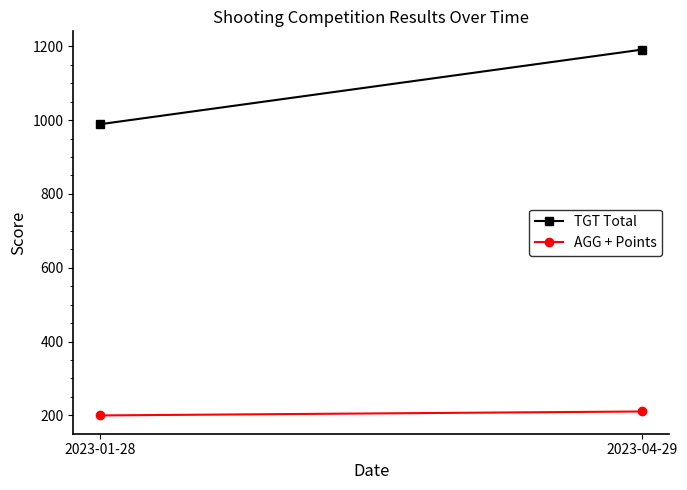

What is the label of the 1st point from the left?

2023-01-28